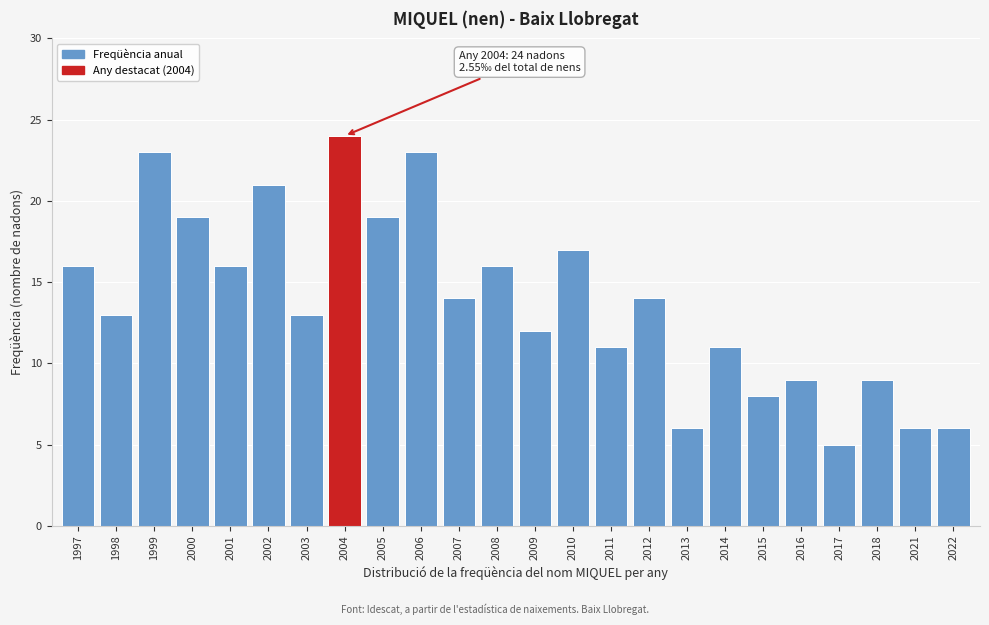

Reading left to right, what are all the values shown in this chart?

16	13	23	19	16	21	13	24	19	23	14	16	12	17	11	14	6	11	8	9	5	9	6	6